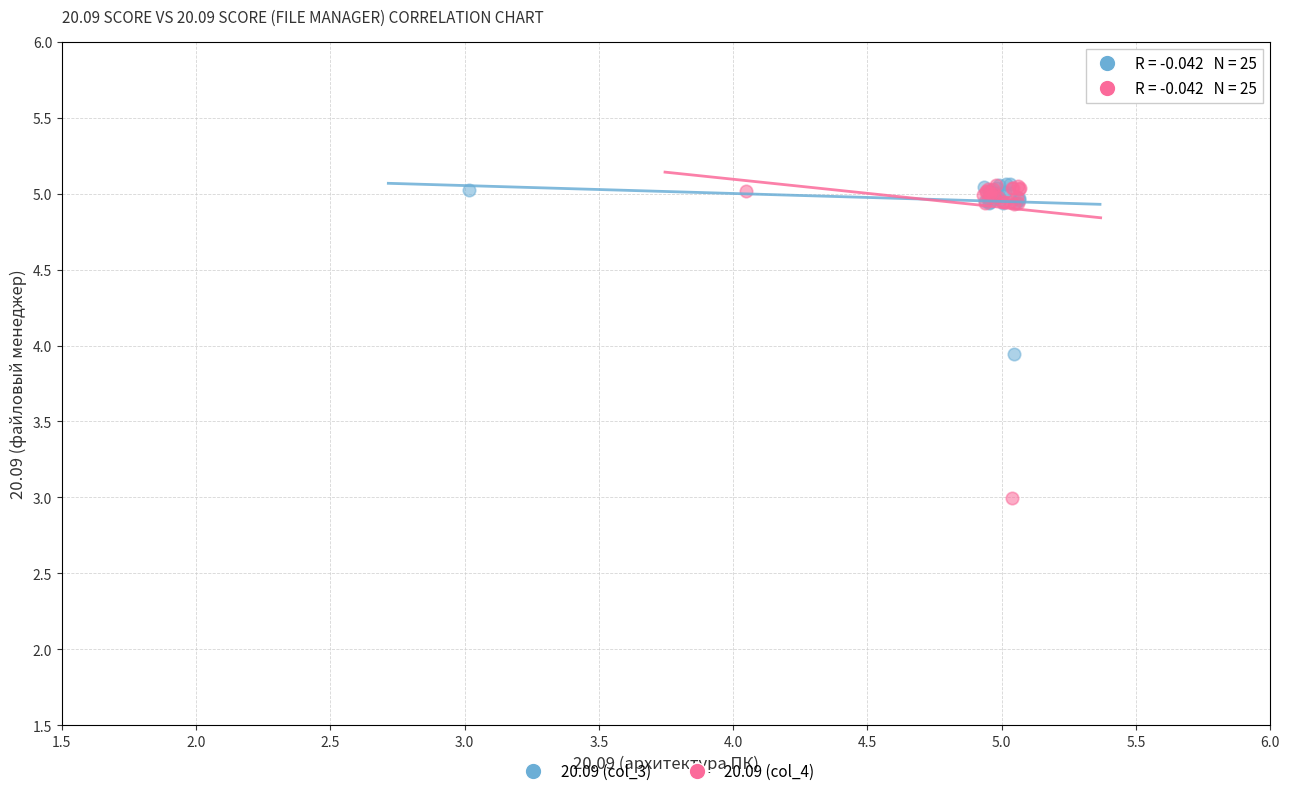

Which series has the largest Y range (max minus min)?

20.09 (col_4)